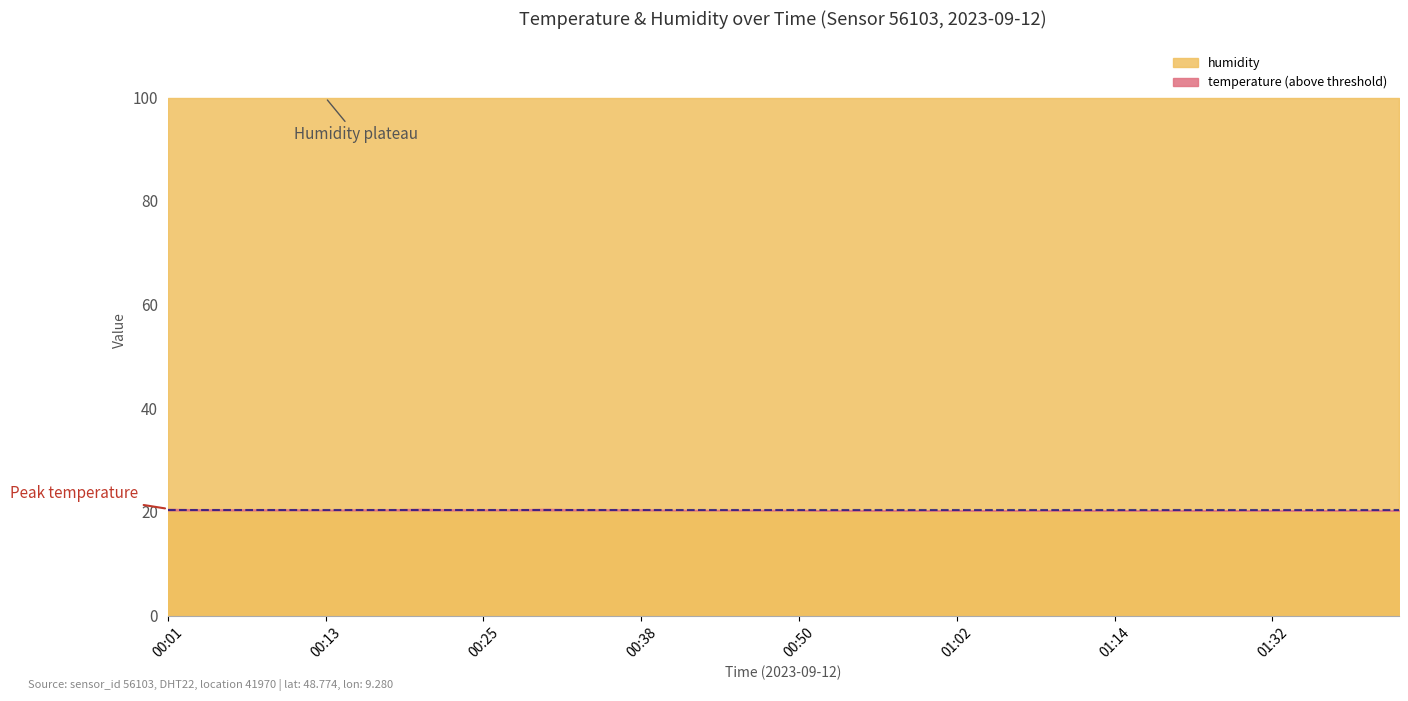

What is the sum of the humidity values at 00:01 and 00:55?

199.8